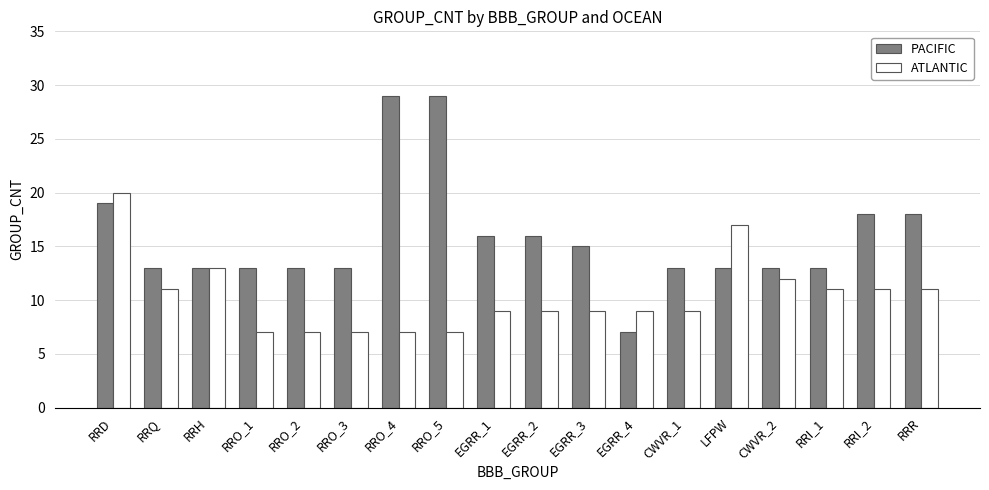

How many bars are there in total?

36